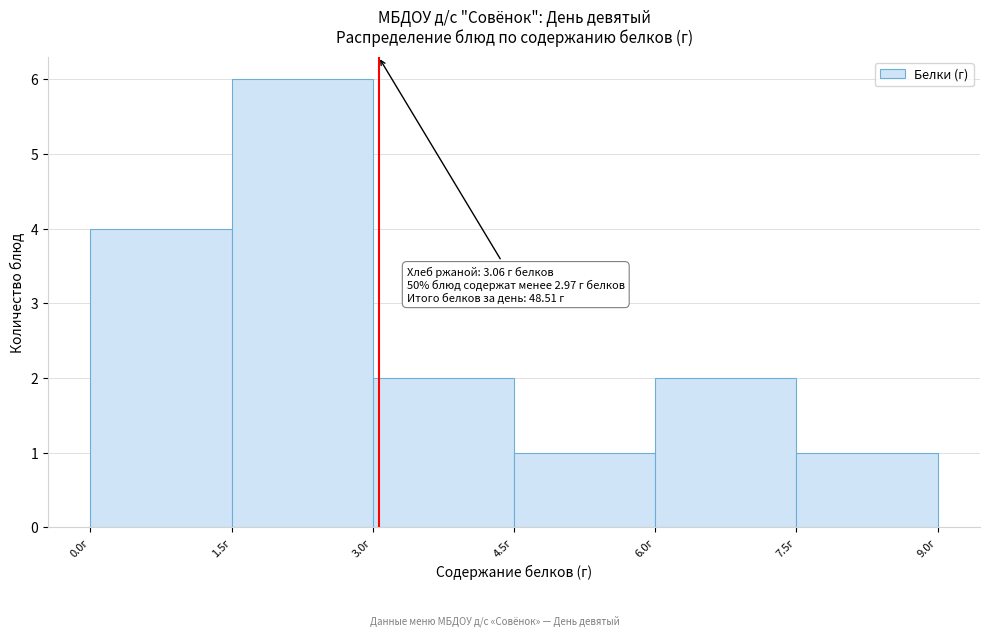

Over which range of the x-axis is the bar tallest?

1.5 to 3.0